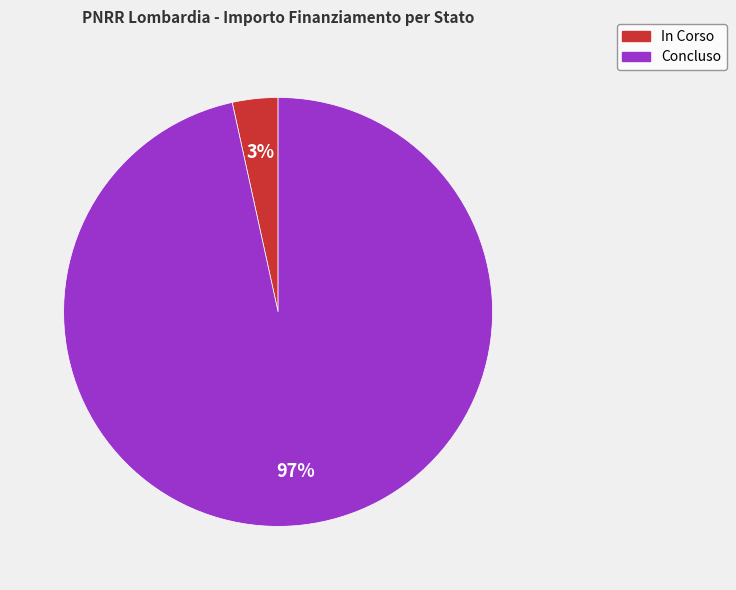

To the nearest percent, what is the average slice percentage?

50%